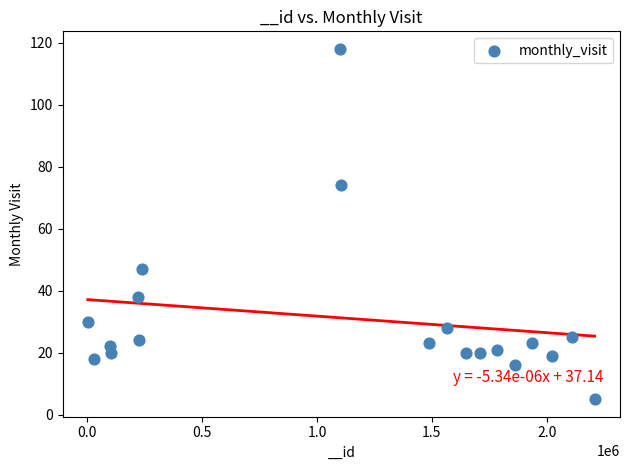

What is the range of Y values (max minus min)?

113